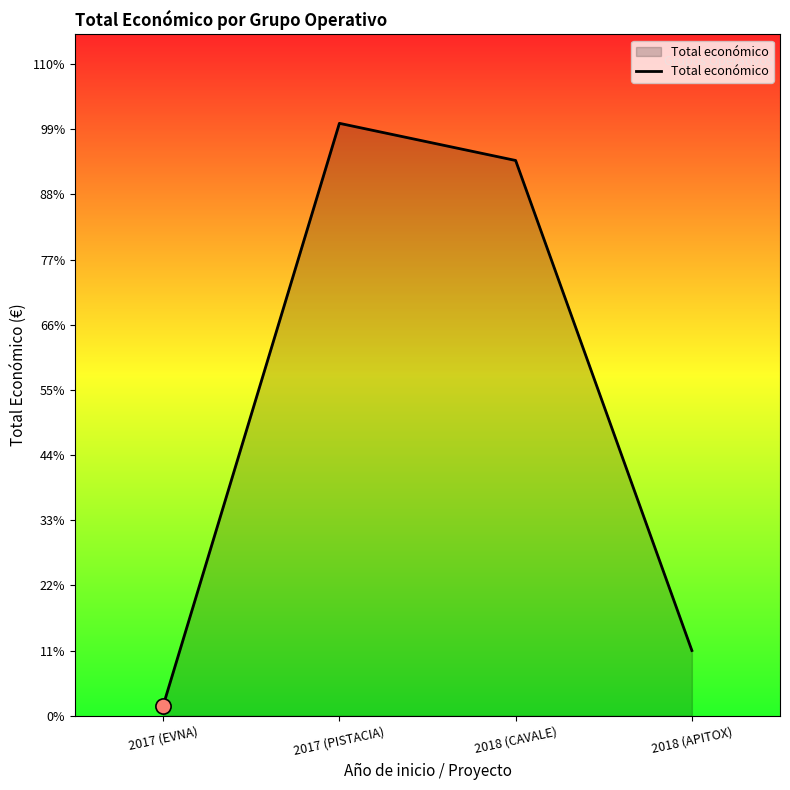

Which has a higher value, 2018 (CAVALE) or 2017 (PISTACIA)?

2017 (PISTACIA)